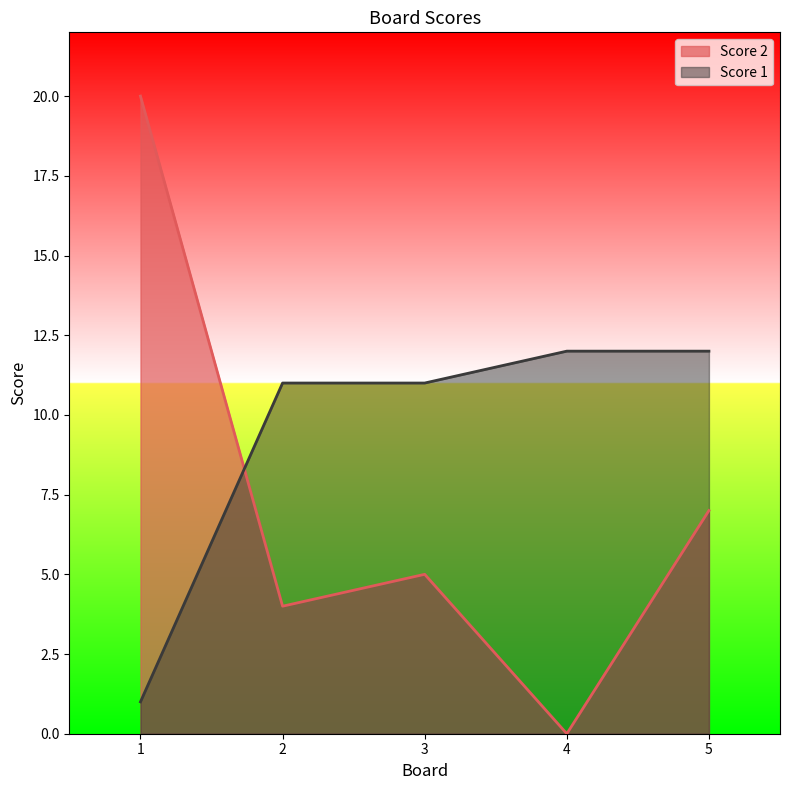

At which category does Score 2 reach its first local valley?

2